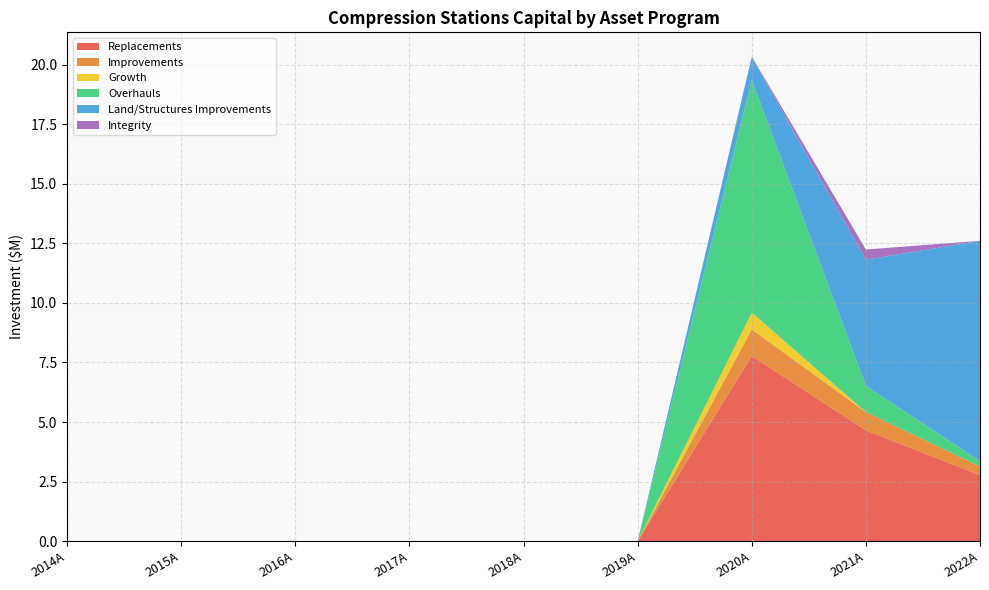

Reading right to left, extract all data points from this chart.

Replacements: 2.8	4.7	7.8	0.0	0.0	0.0	0.0	0.0	0.0
Improvements: 0.4	0.8	1.1	0.0	0.0	0.0	0.0	0.0	0.0
Growth: 0.0	0.0	0.7	0.0	0.0	0.0	0.0	0.0	0.0
Overhauls: 0.2	1.1	9.8	0.0	0.0	0.0	0.0	0.0	0.0
Land/Structures Improvements: 9.2	5.3	1.0	0.0	0.0	0.0	0.0	0.0	0.0
Integrity: 0.0	0.4	0.0	0.0	0.0	0.0	0.0	0.0	0.0